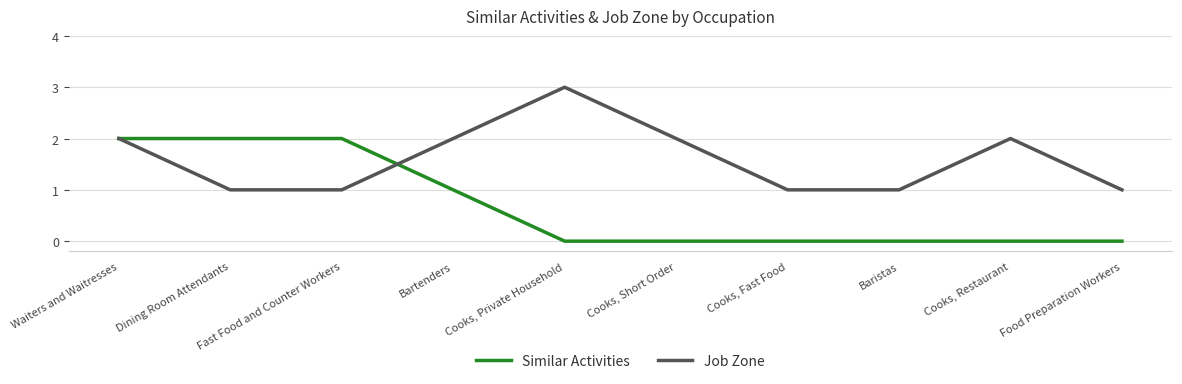

Reading left to right, what are all the values shown in this chart?

Similar Activities: 2	2	2	1	0	0	0	0	0	0
Job Zone: 2	1	1	2	3	2	1	1	2	1